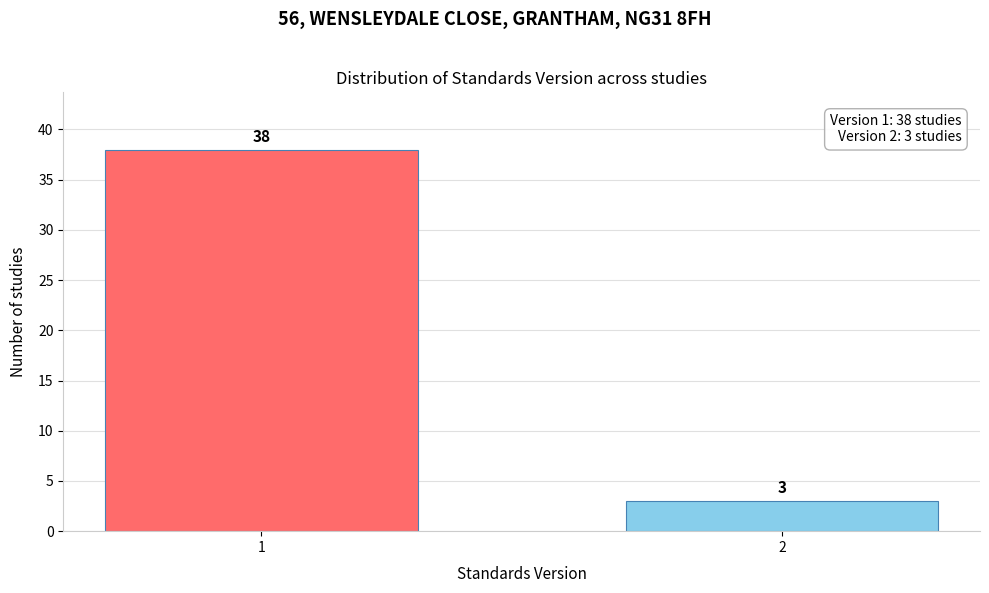

Reading left to right, extract all data points from this chart.

1=38	2=3